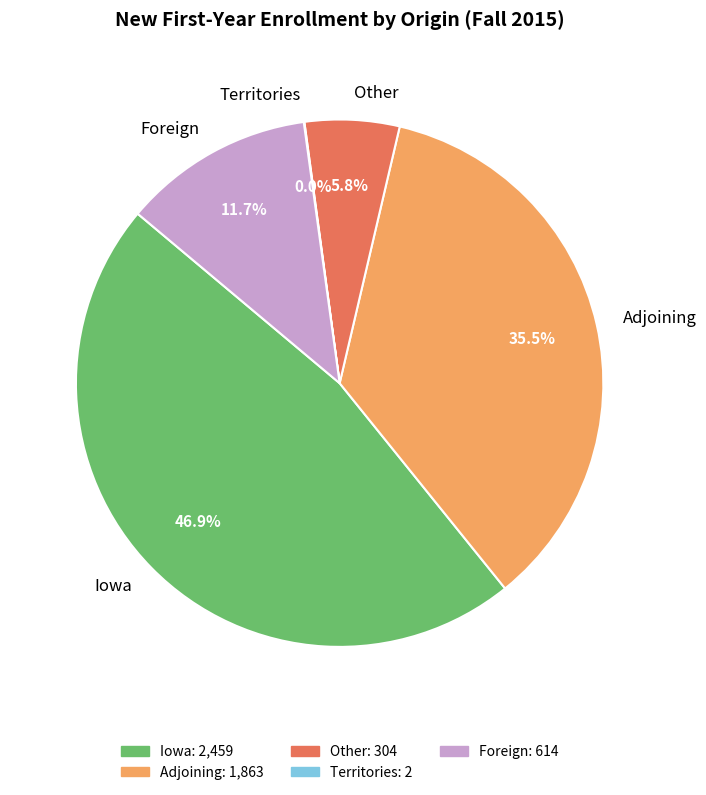

Is the sum of Adjoining and Other greater than half?

No